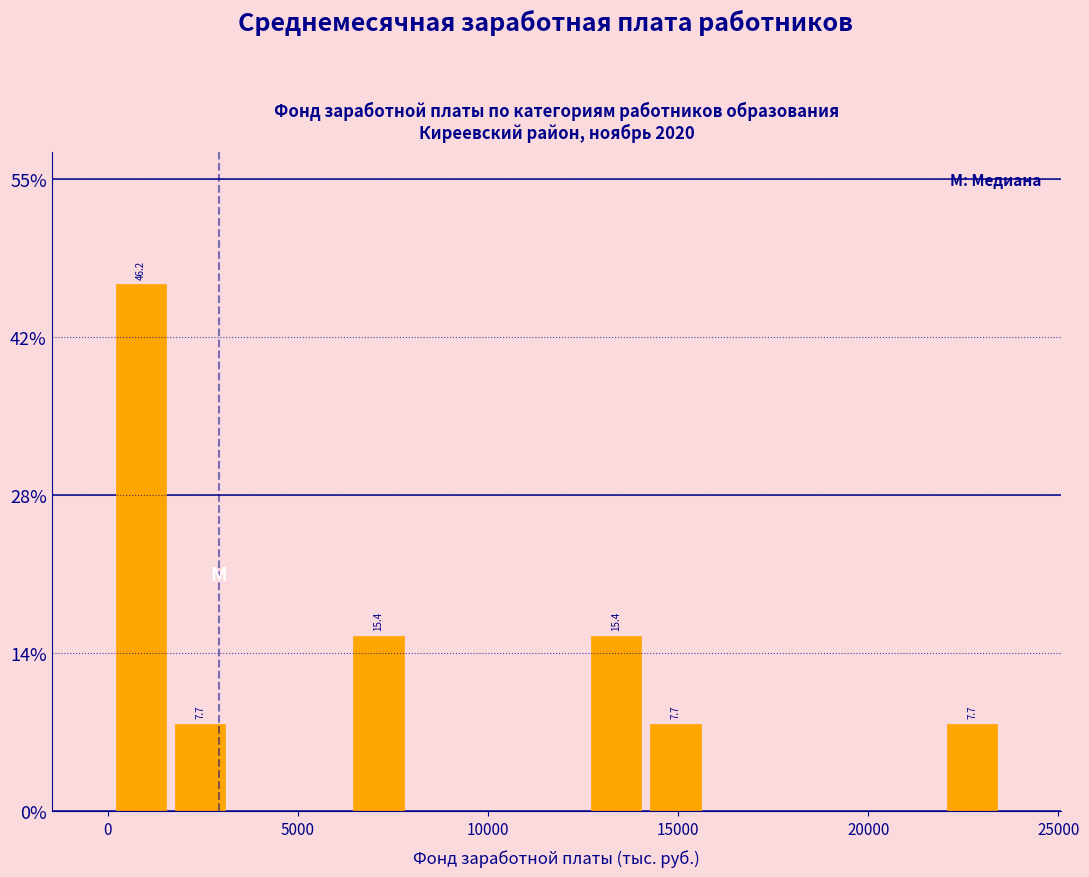

Around what value on the x-axis is the tallest bar? Give the approximate position of its centre, as read against the axis.

1000